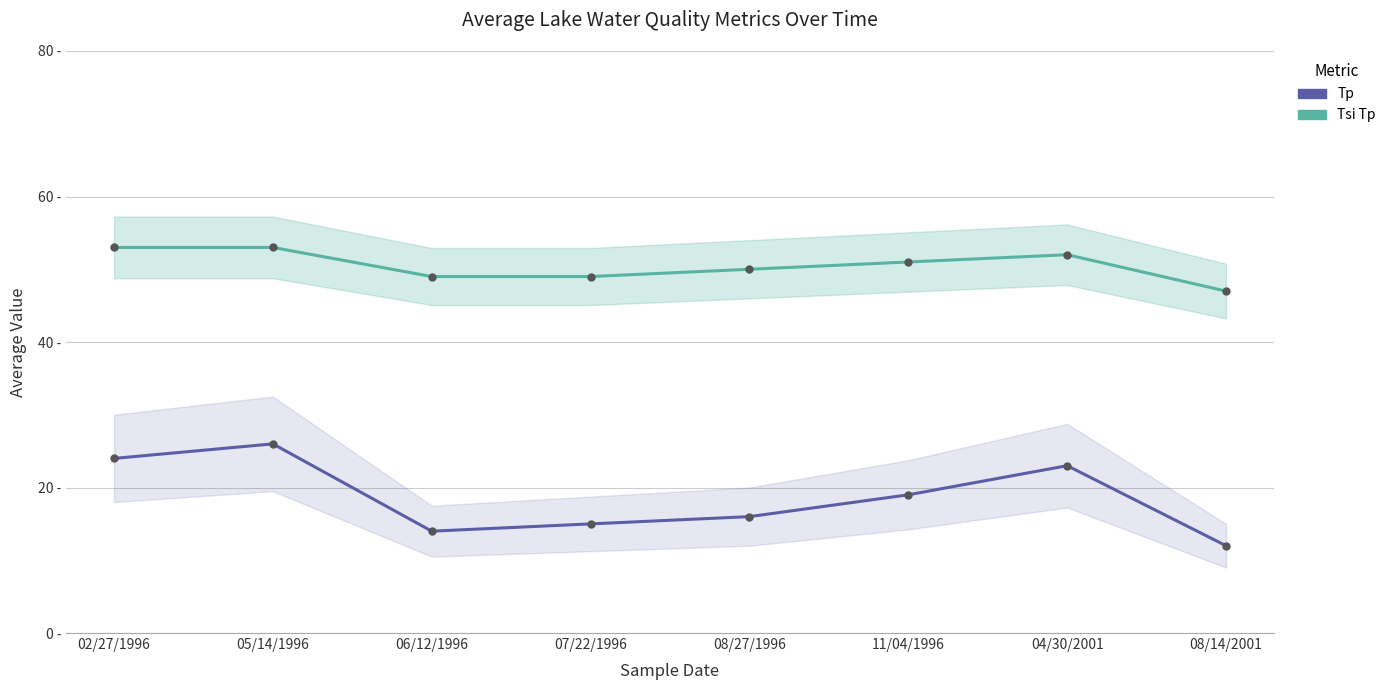

How many interior local peaks does the Tsi Tp series have?

1